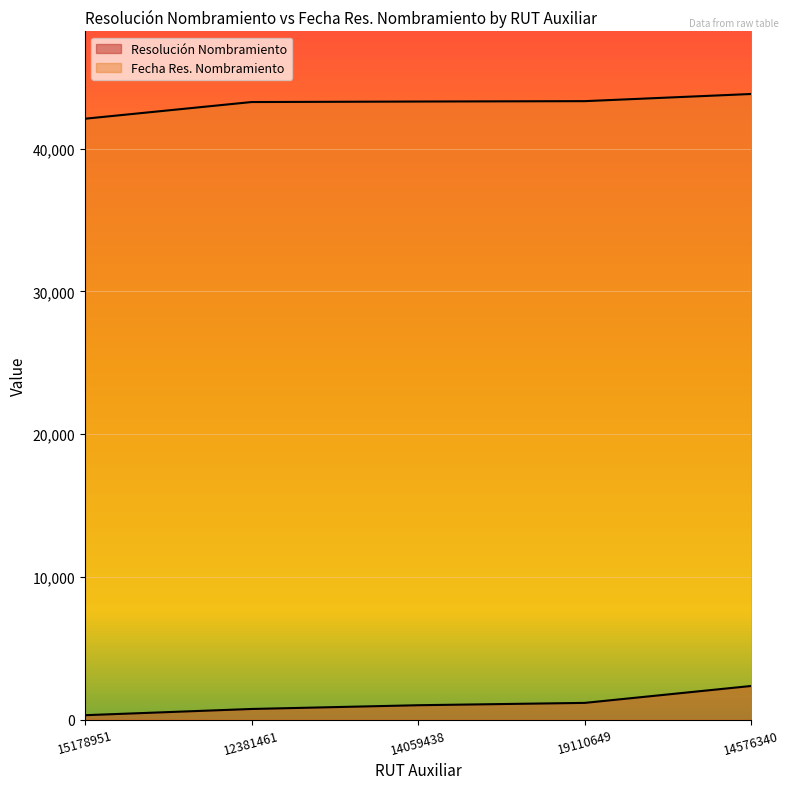

True or false: Fecha Res. Nombramiento and Resolución Nombramiento intersect in this chart.

False